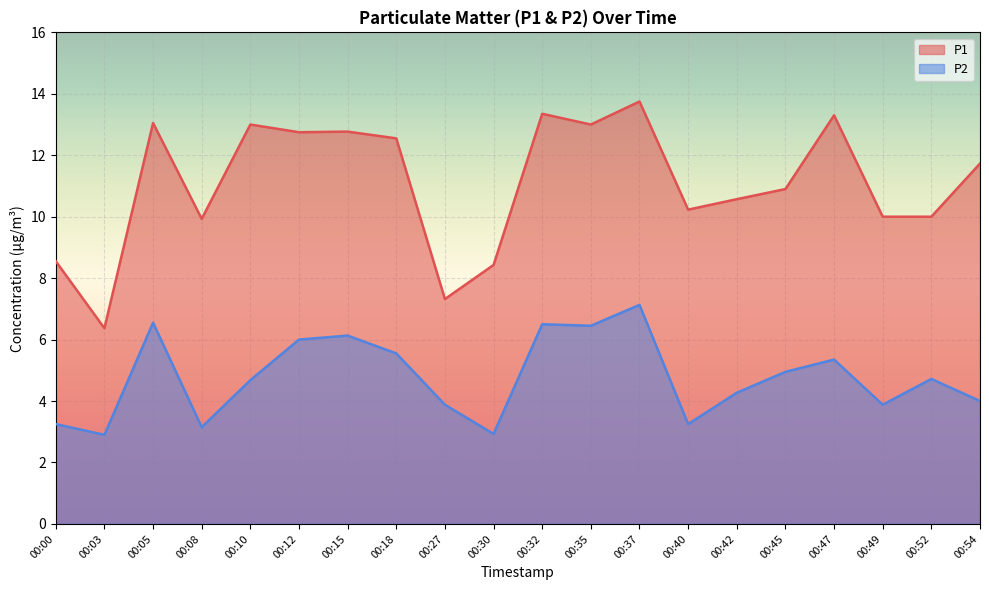

The value of P2 at 00:10 is 2.9. True or false?

False